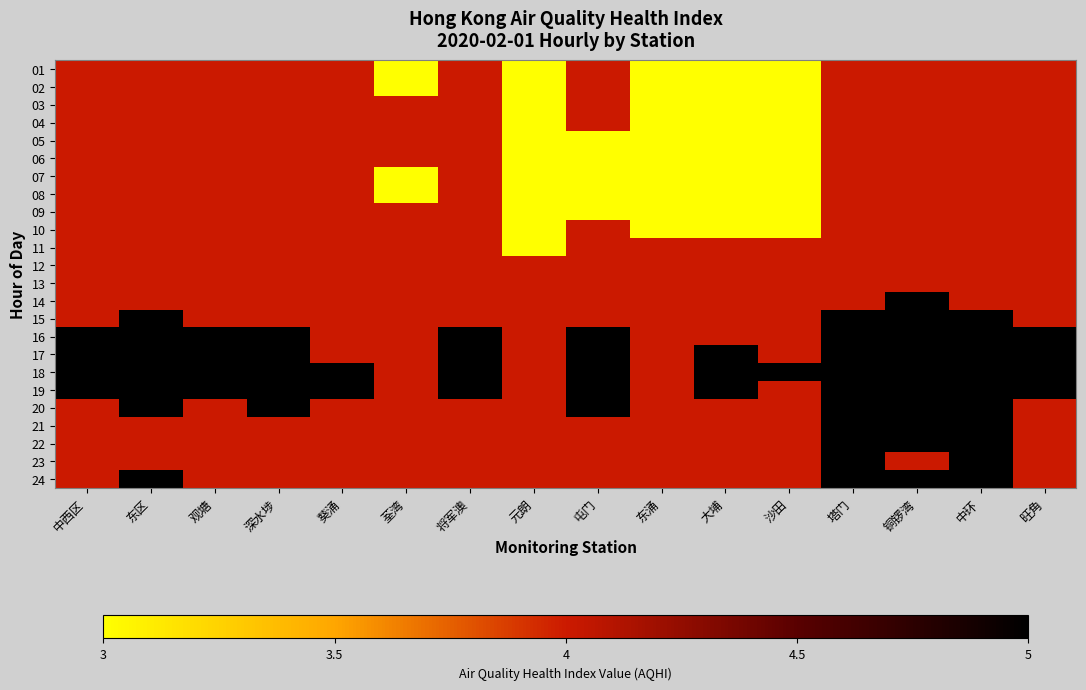

Rank the series at 深水埗 from highest to lowest value.

16, 17, 18, 19, 20, 01, 02, 03, 04, 05, 06, 07, 08, 09, 10, 11, 12, 13, 14, 15, 21, 22, 23, 24